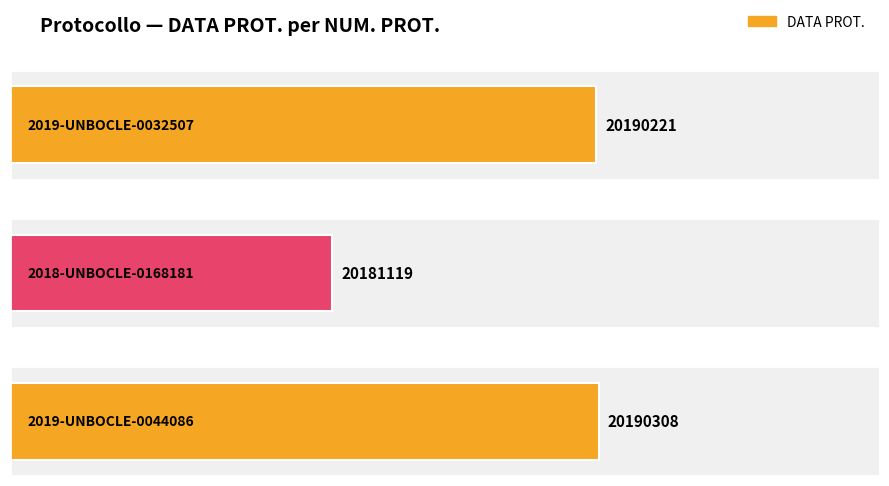

The chart shows a value of 30300804 at 2019-UNBOCLE-0032507. True or false?

False